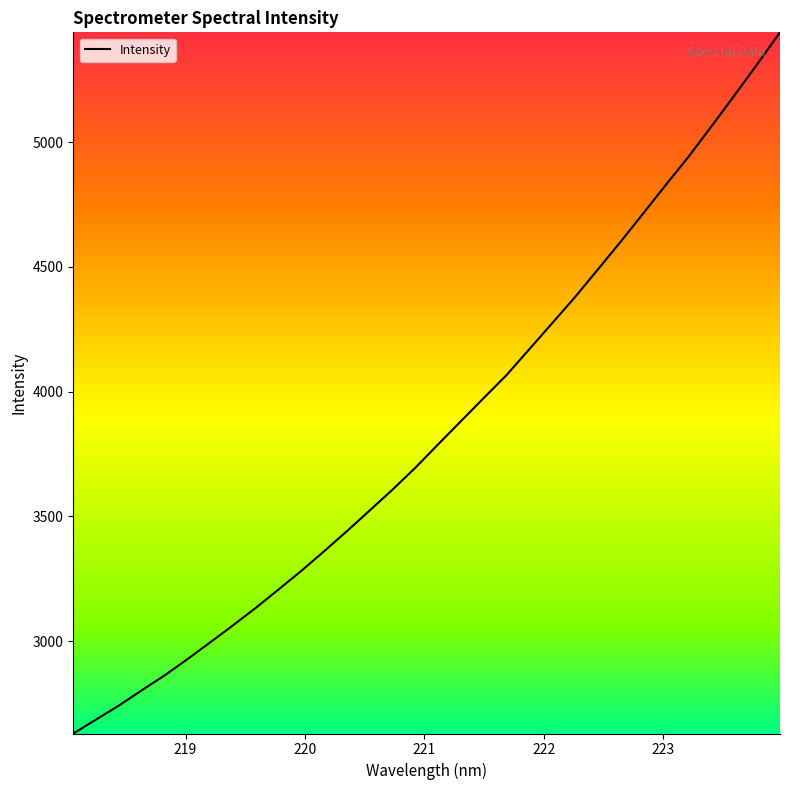

What is the greatest value displayed?

5440.9